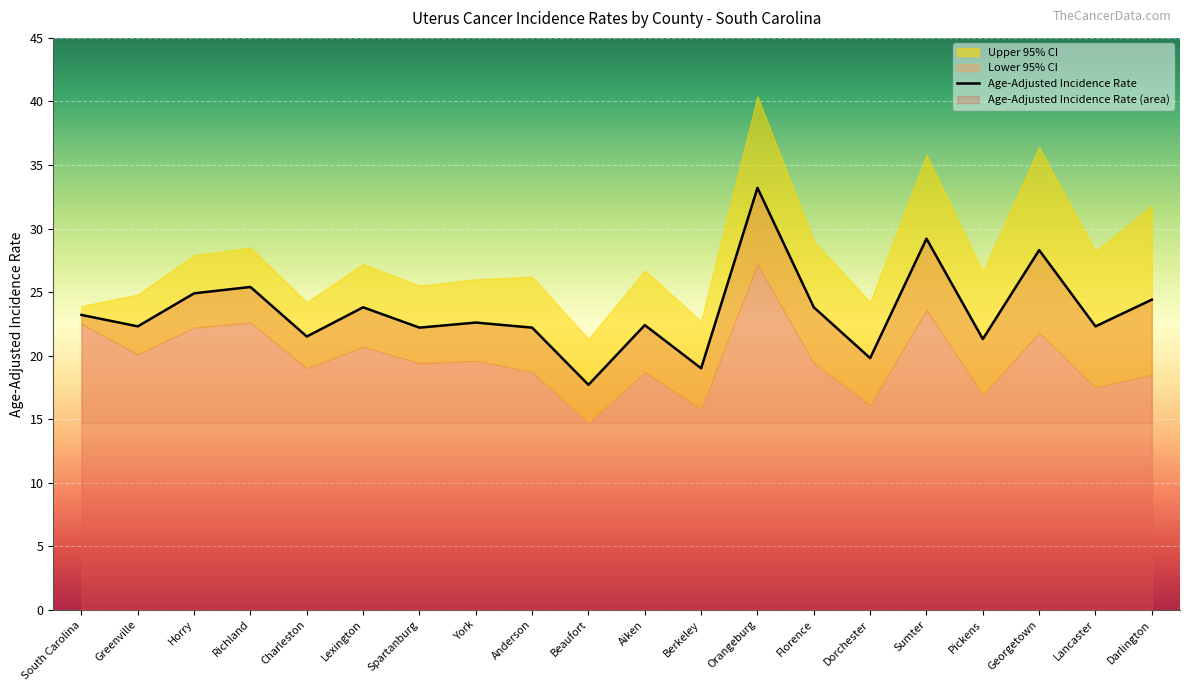

The Age-Adjusted Incidence Rate series shows 19.8 at Dorchester. True or false?

True